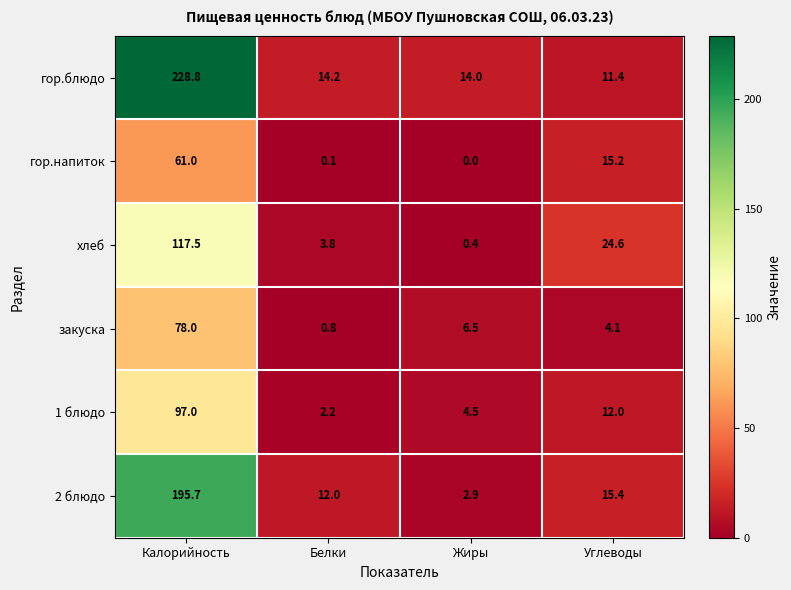

The value of хлеб at Жиры is 0.4. True or false?

True